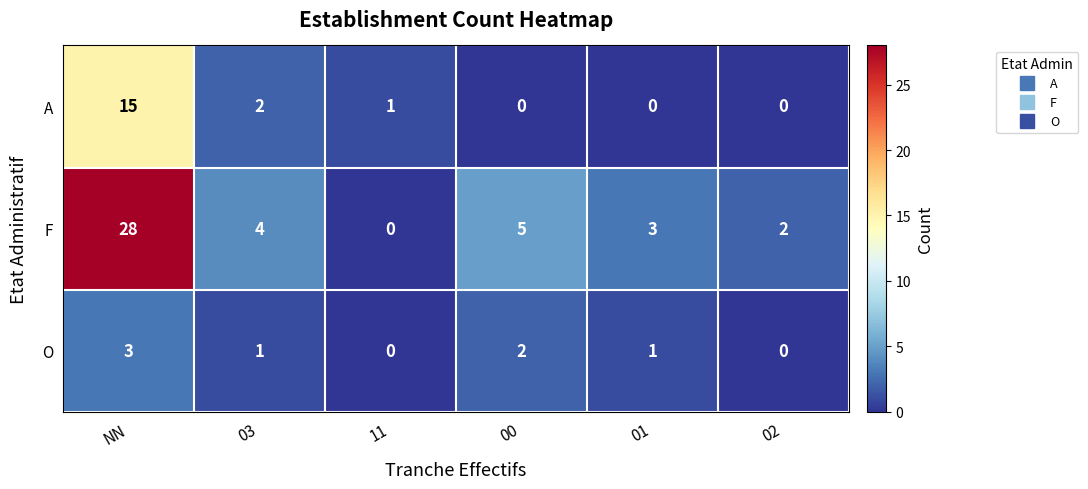

Rank the series by their average value, from lowest to highest.

O, A, F